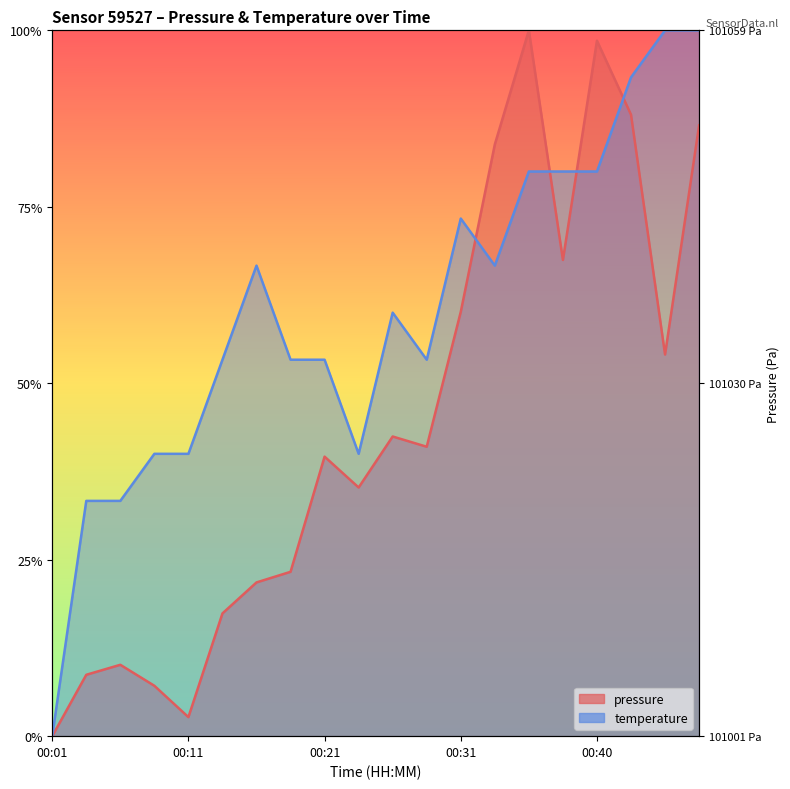

Which has a higher value, 00:16 or 00:13?

00:16